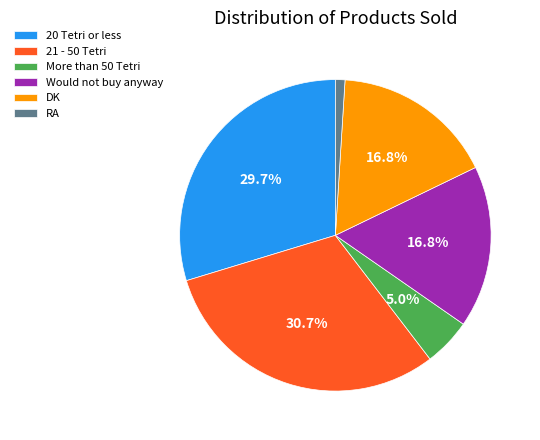

To the nearest percent, what is the difference between the largest and smallest slice percentages?

30%